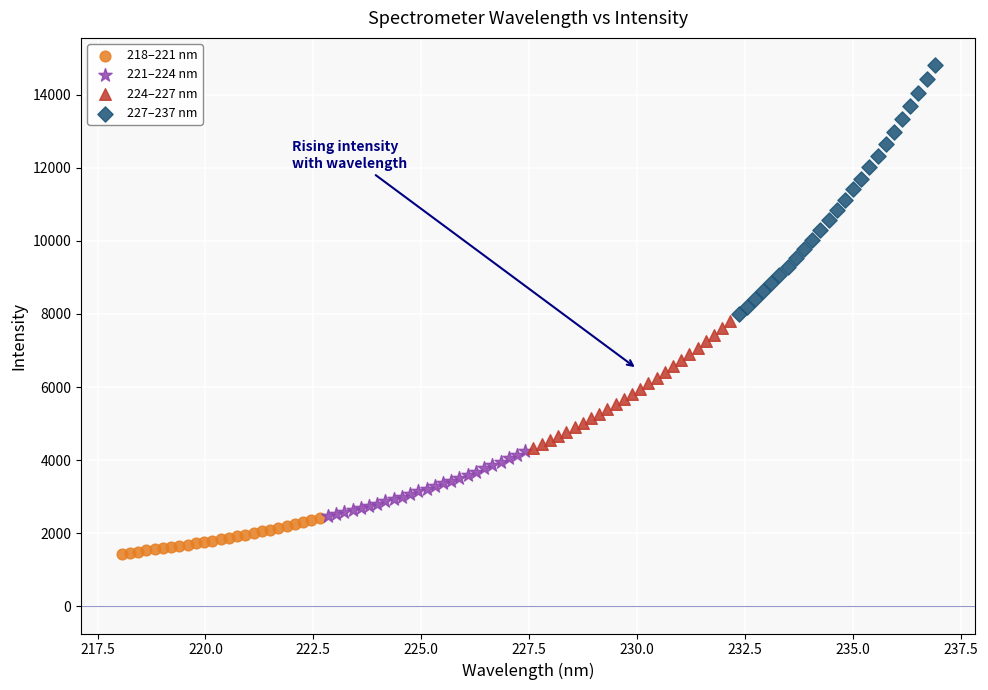

Which series has the widest spread of Y values?

227–237 nm